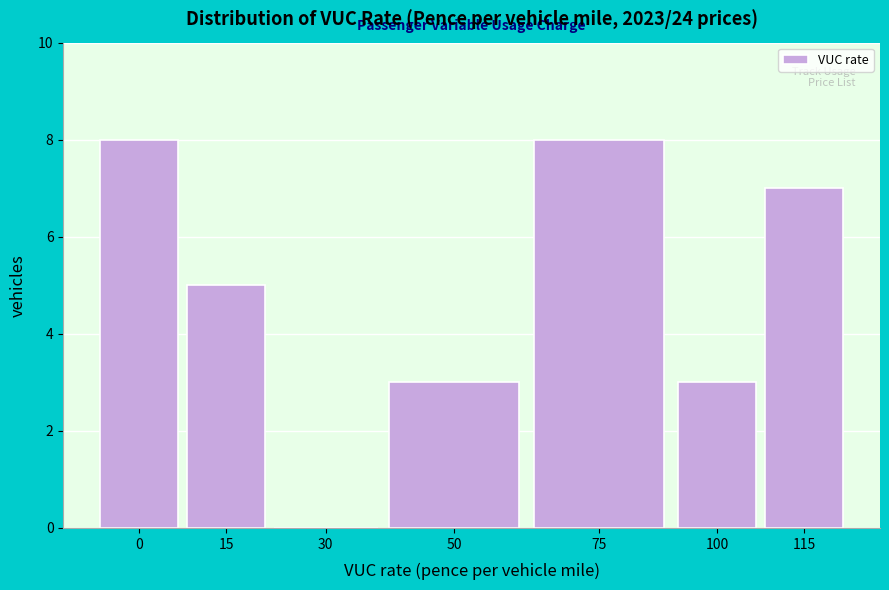

Reading left to right, list all the values displayed in this chart.

0=8	15=5	30=0	50=3	75=8	100=3	115=7